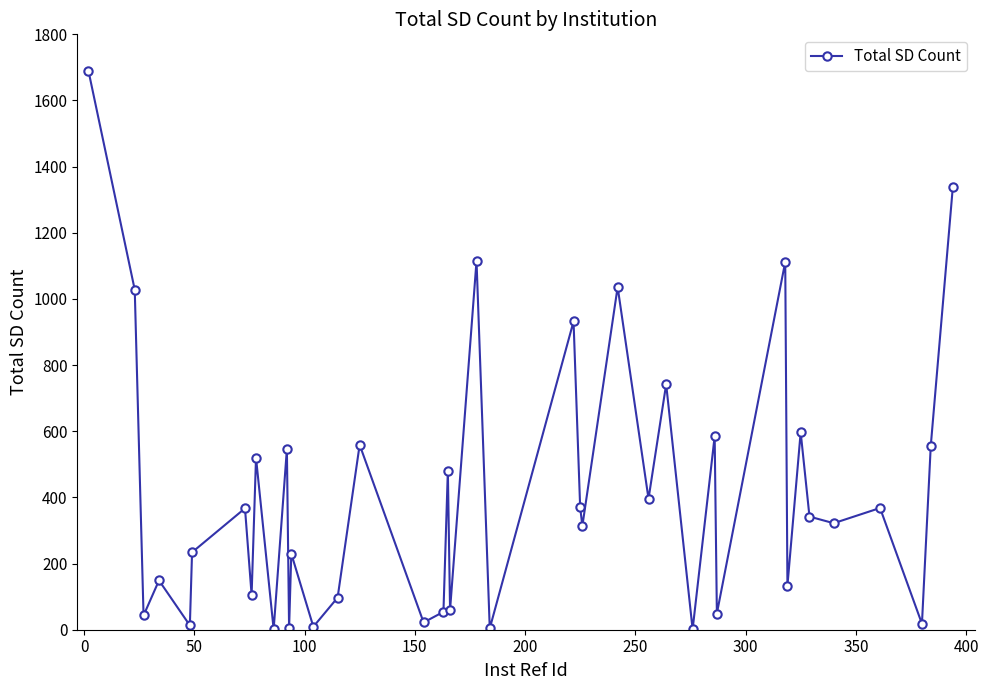

How many interior local peaks (higher than both neighbors) does the data have?

15